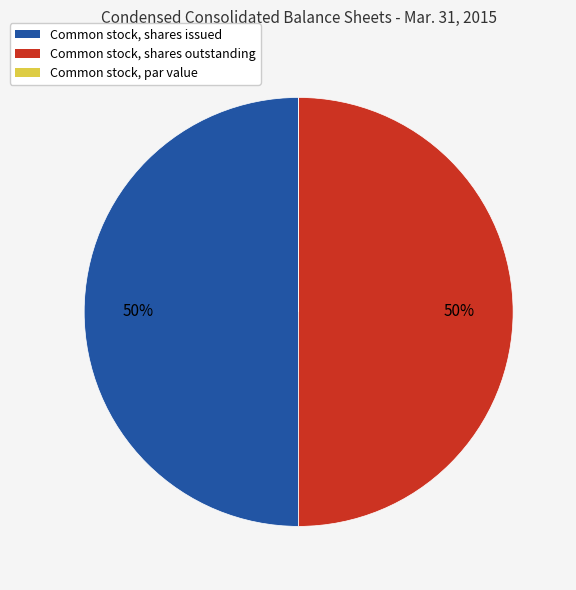

To the nearest percent, what is the average slice percentage?

33%